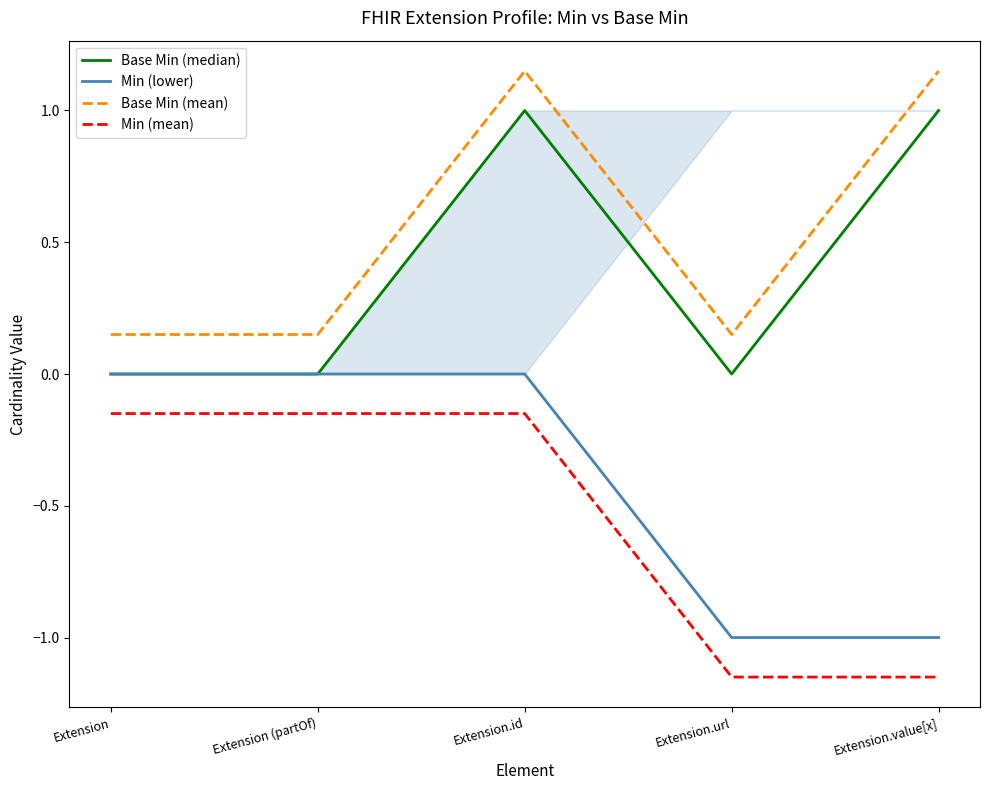

True or false: Base Min (mean) and Min (mean) cross at least once.

False